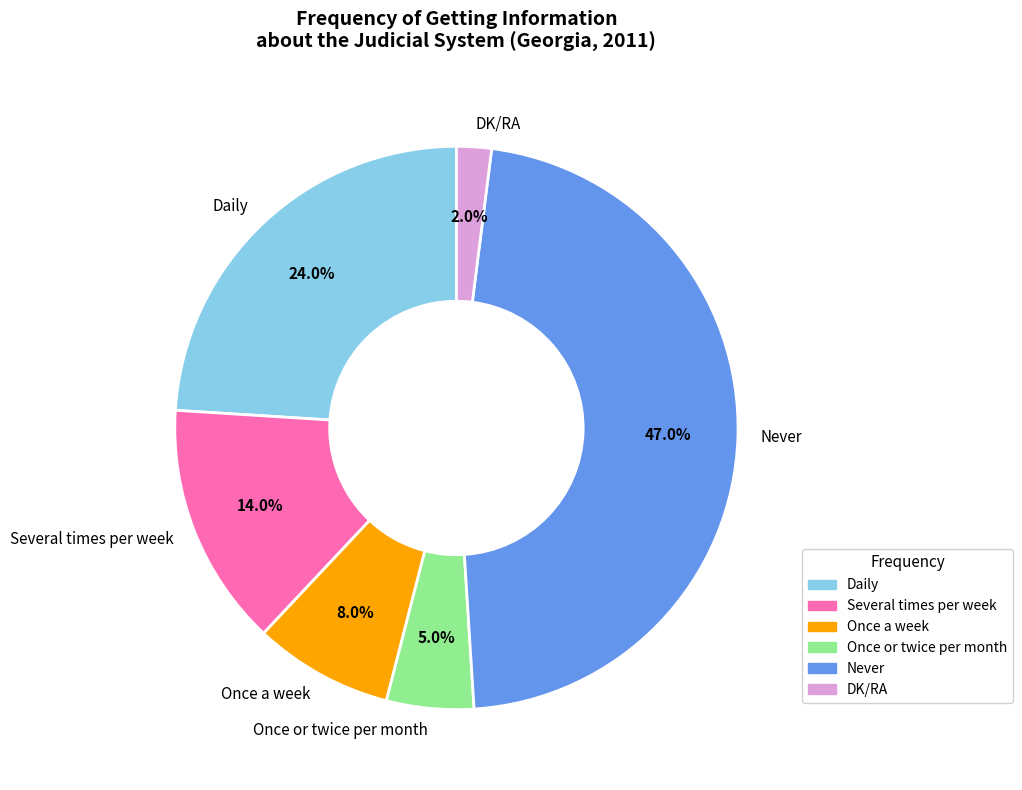

Approximately how many times larger is the value at Once a week compared to Never?

0.2